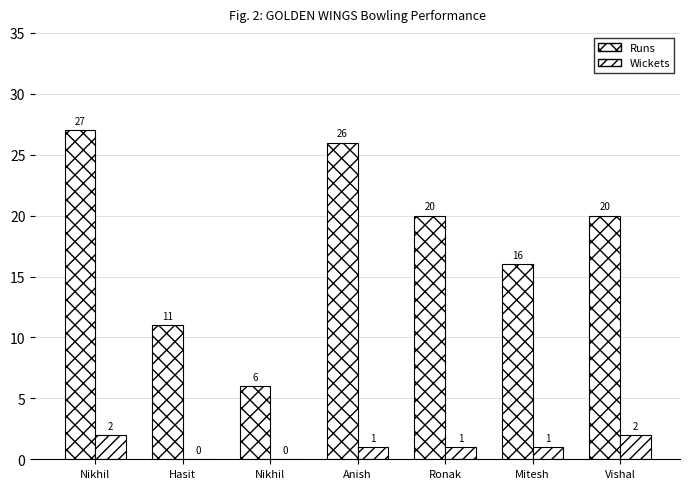

List the series in order of their peak value, highest first.

Runs, Wickets